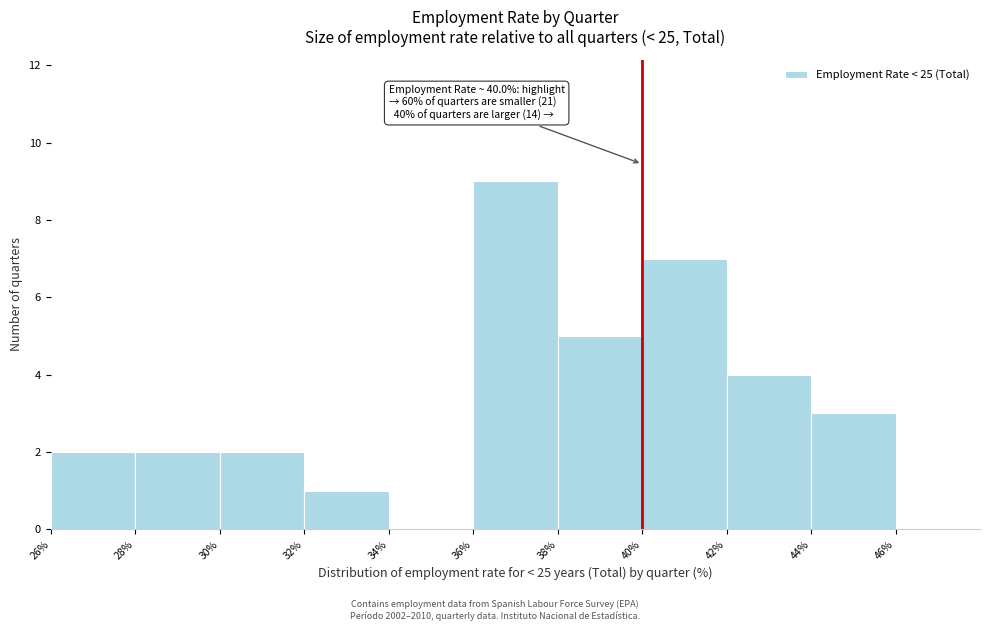

Which range on the x-axis has the tallest bar?

36% to 38%